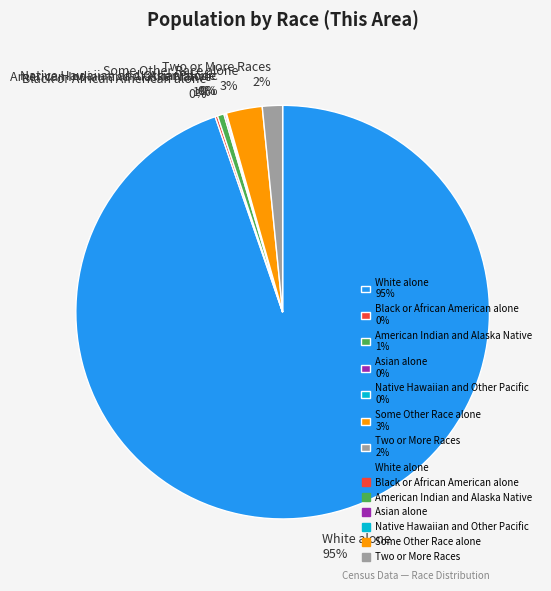

Which slice is the largest?

White alone